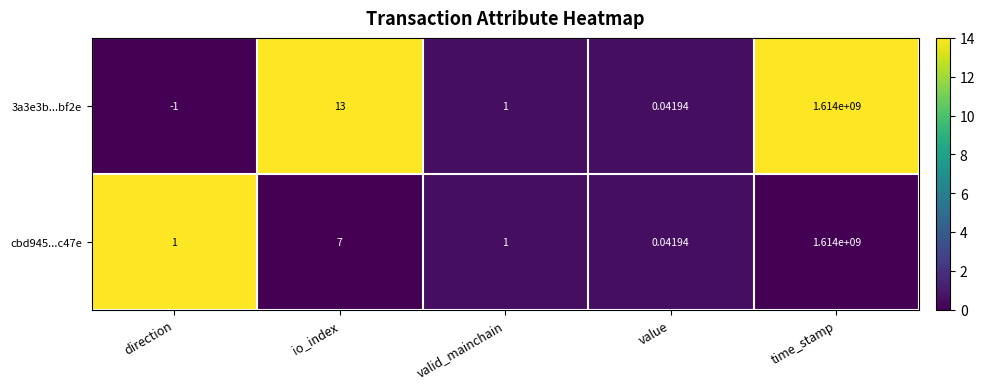

Which label corresponds to the largest value in the chart?

time_stamp